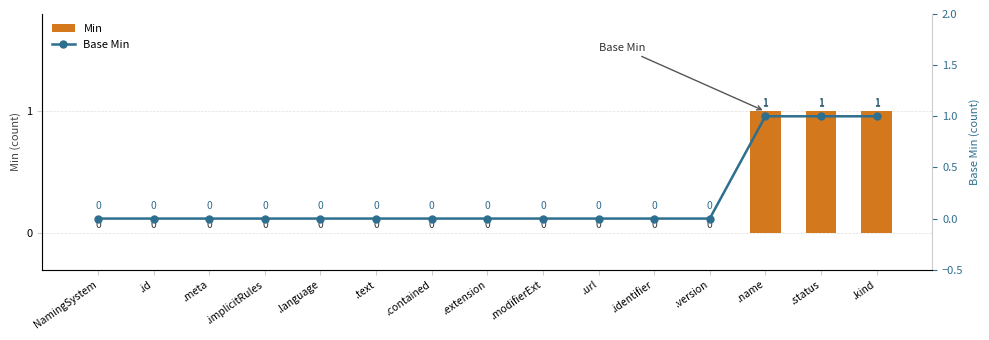

What are all the series names shown in the legend?

Min, Base Min